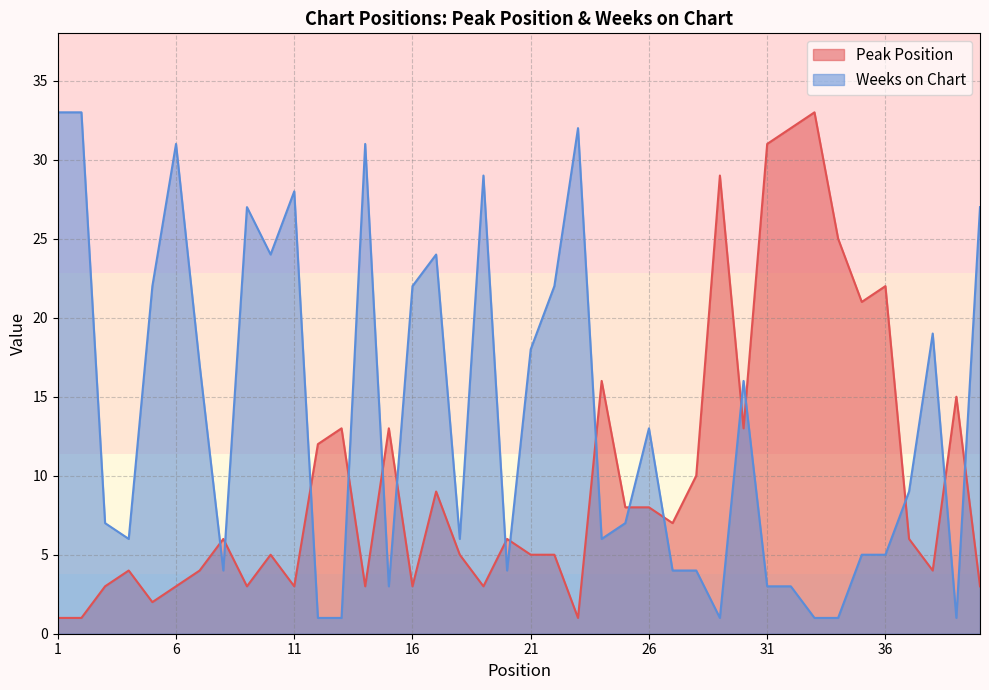

At which category does the chart reach its minimum across all series?

1